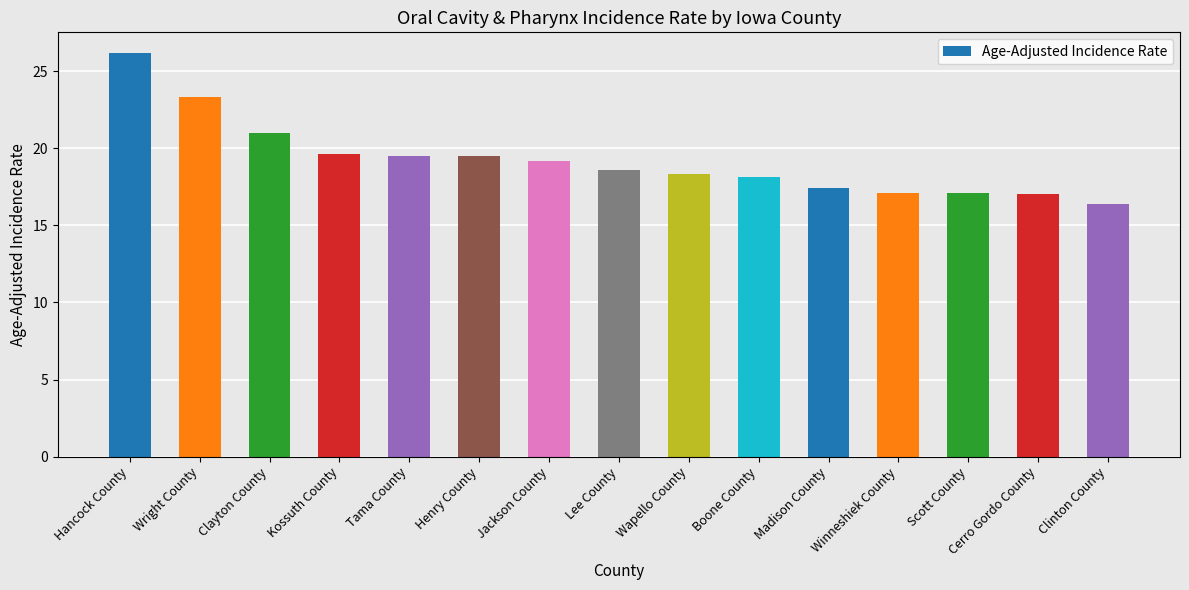

How many bars are there in total?

15